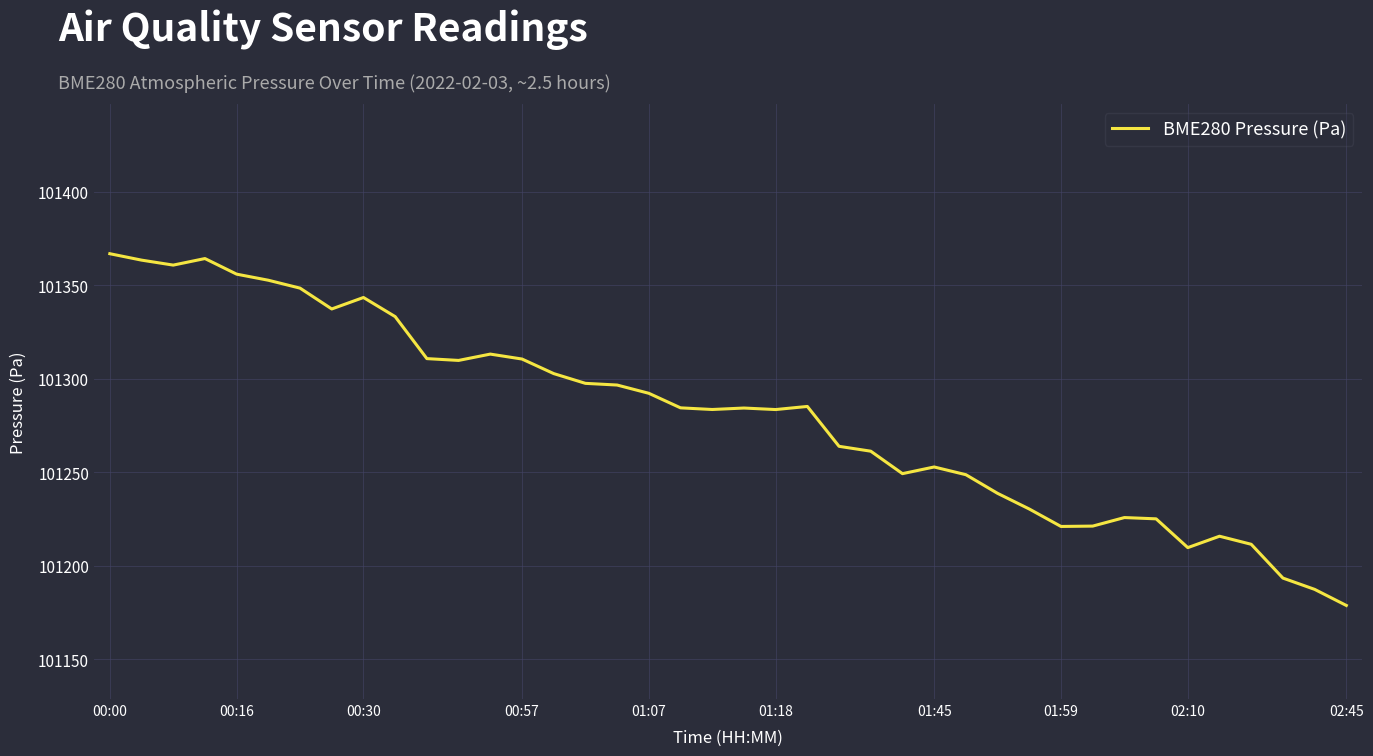

What is the smallest value displayed?

101178.8